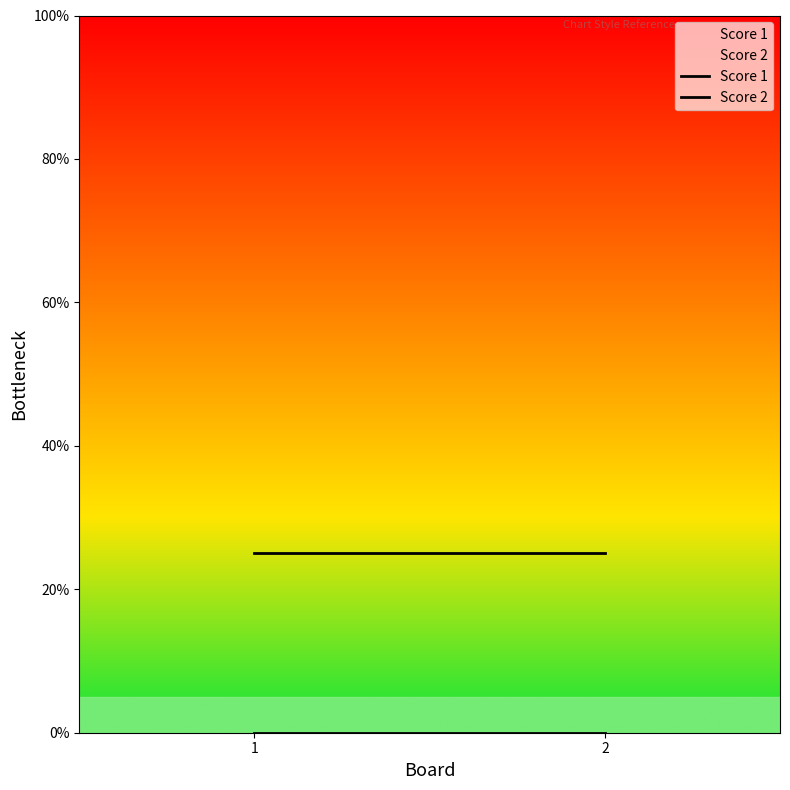

Reading left to right, what are all the values shown in this chart?

Score 1: 25	25
Score 2: 0	0